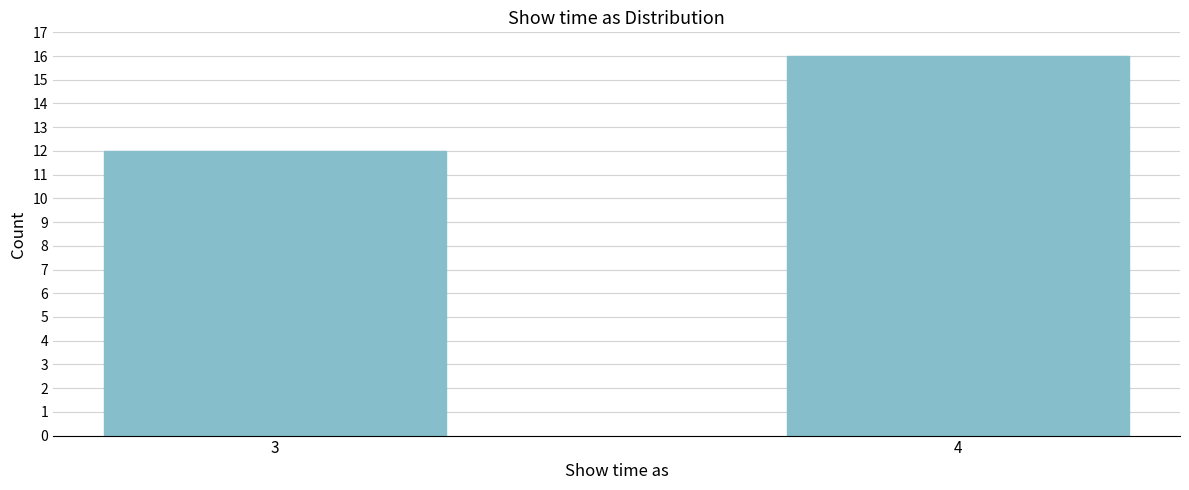

Reading left to right, extract all data points from this chart.

12	16